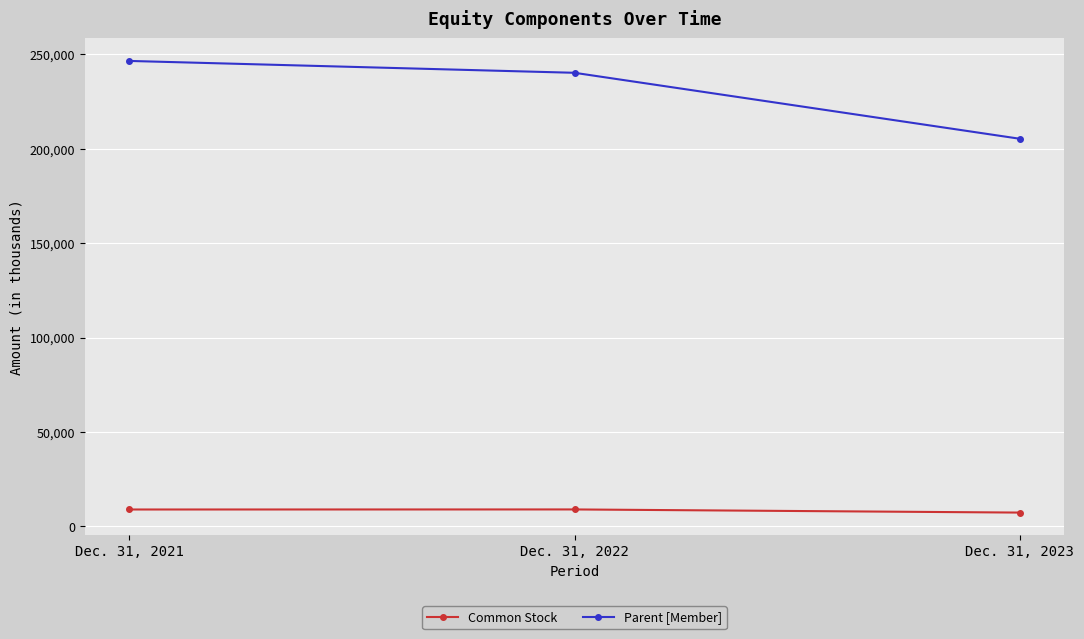

How many categories are shown in the chart?

3